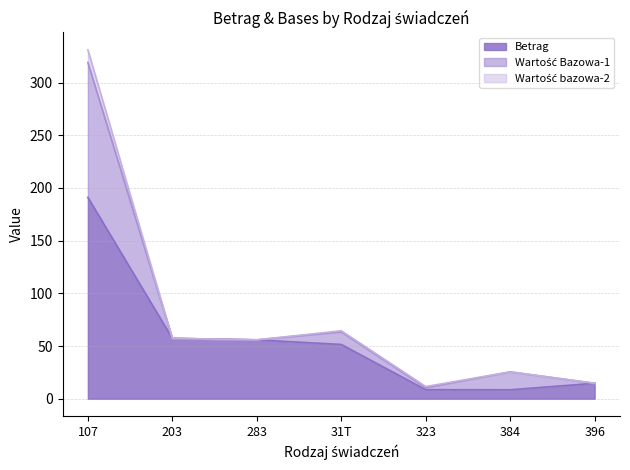

What is the total value across all series at 283?

55.9